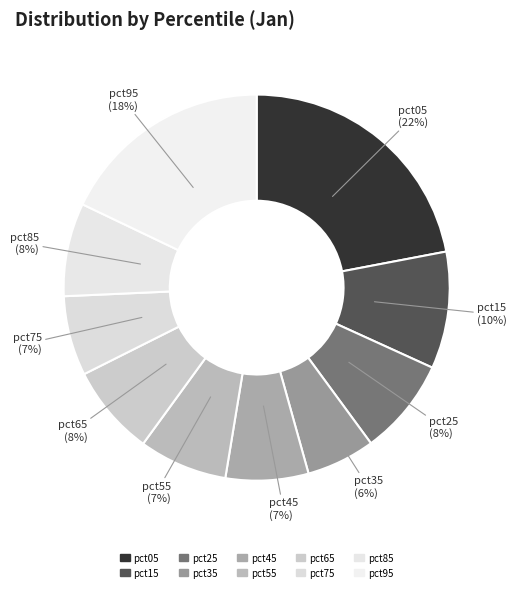

Count the number of slices in the pie.

10